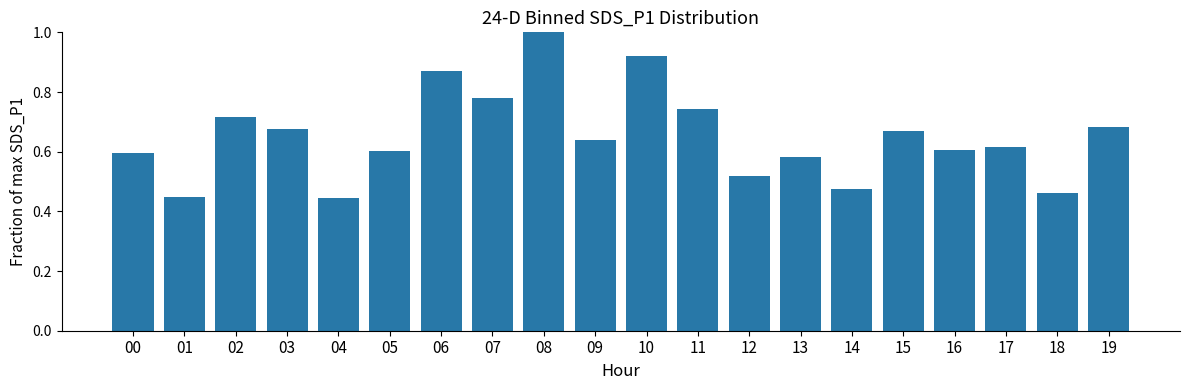

True or false: the data shows 1.0 at 13.

False